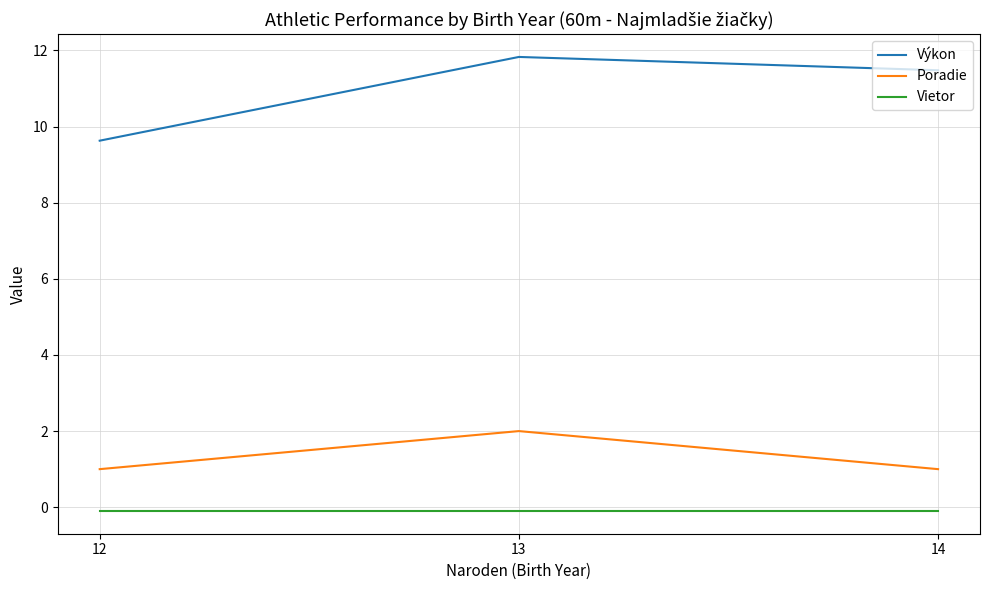

How many lines are shown in the chart?

3